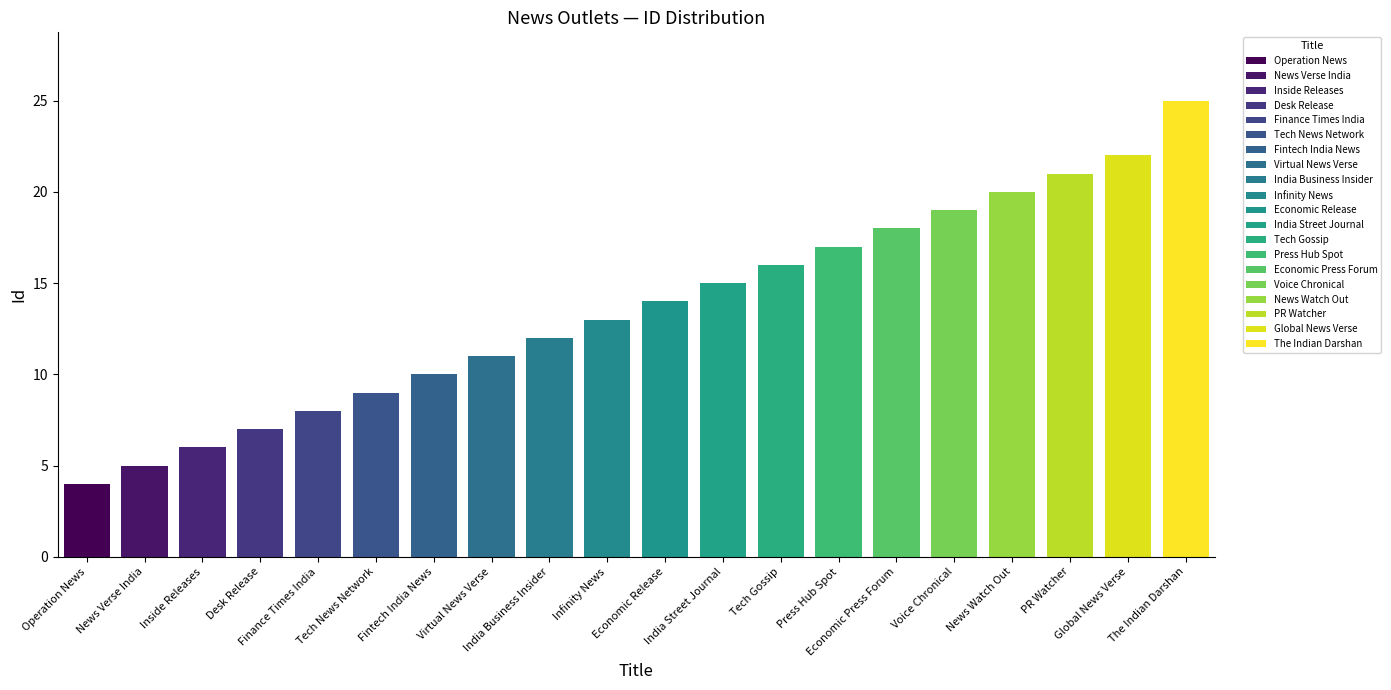

Is it true that the value at Virtual News Verse is 11?

True